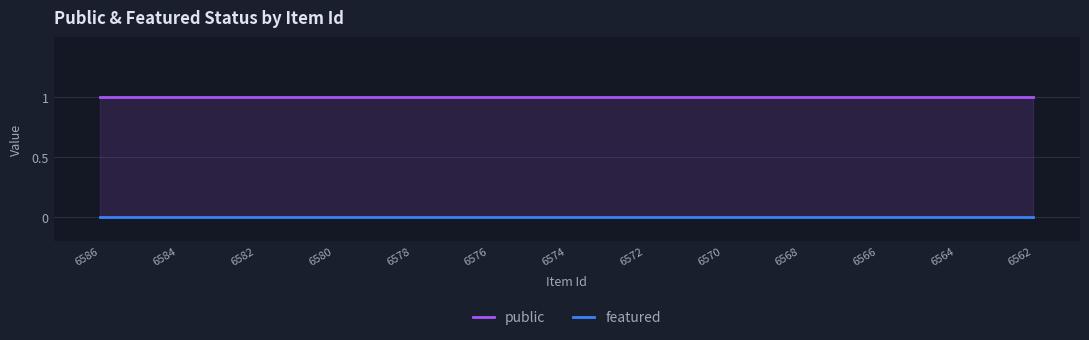

What position from the left is 6574?

13